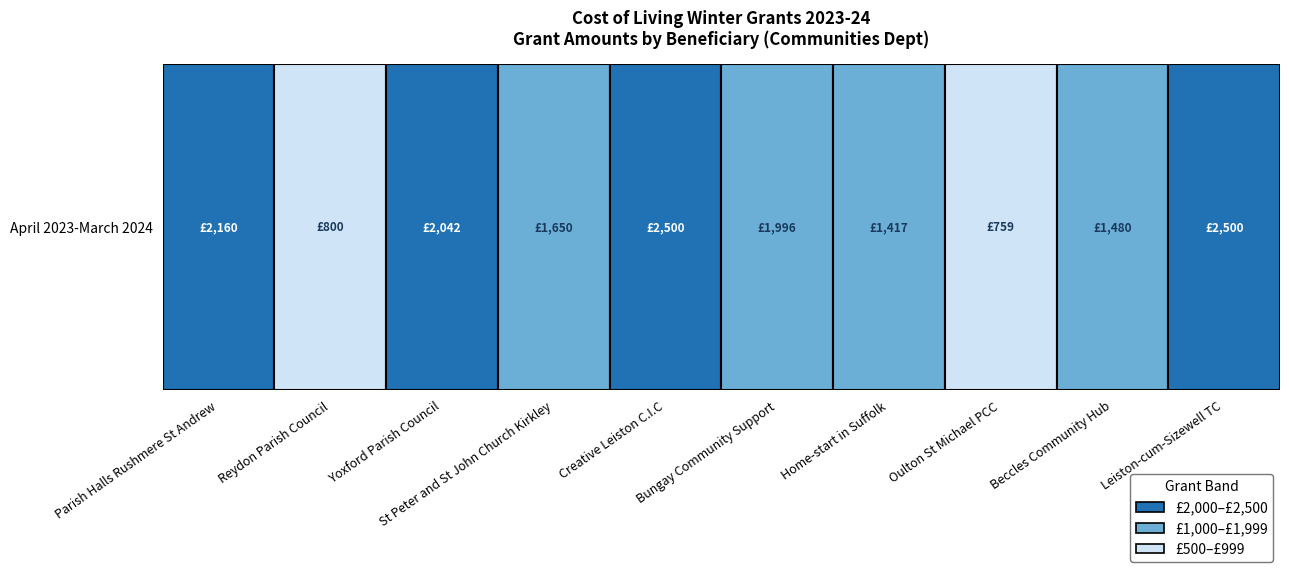

What is the sum of all values?

17303.5